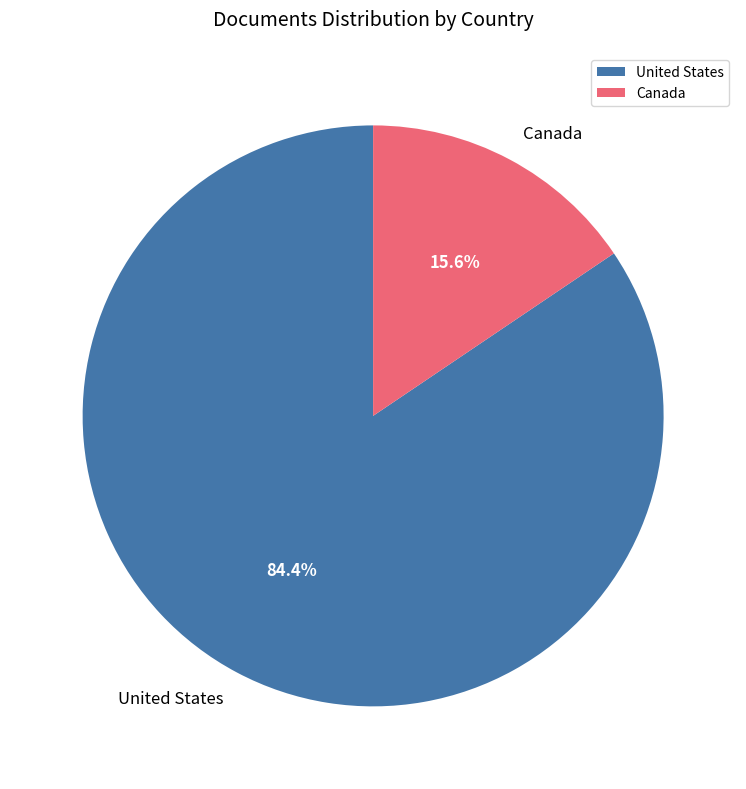

Is there a majority slice in this chart?

Yes